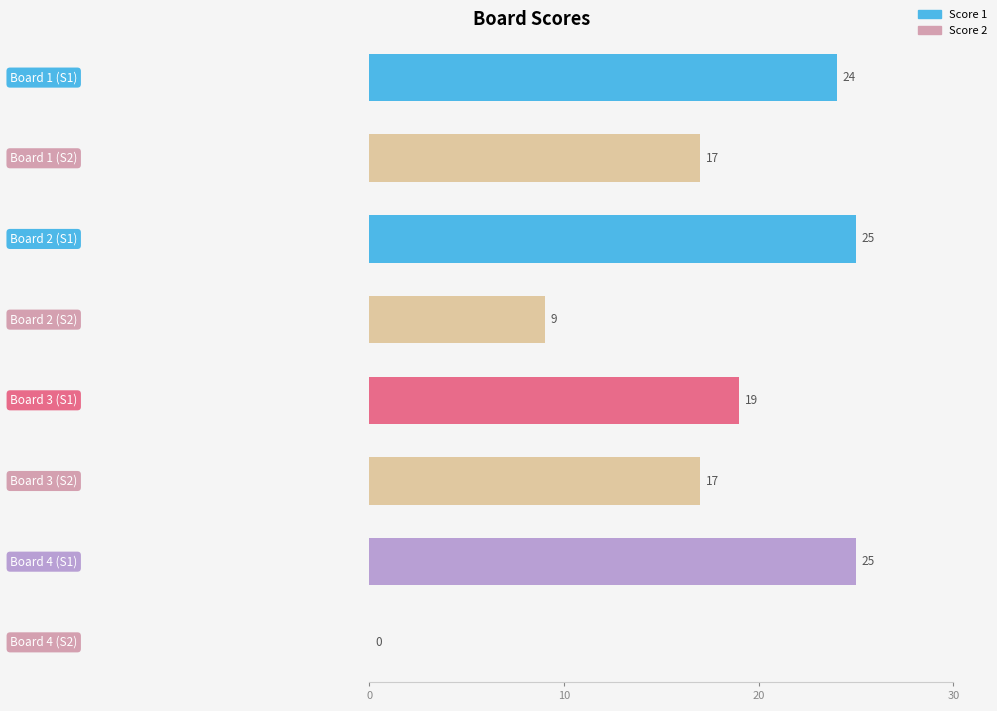

How many data points in Score 2 are less than 17?

2